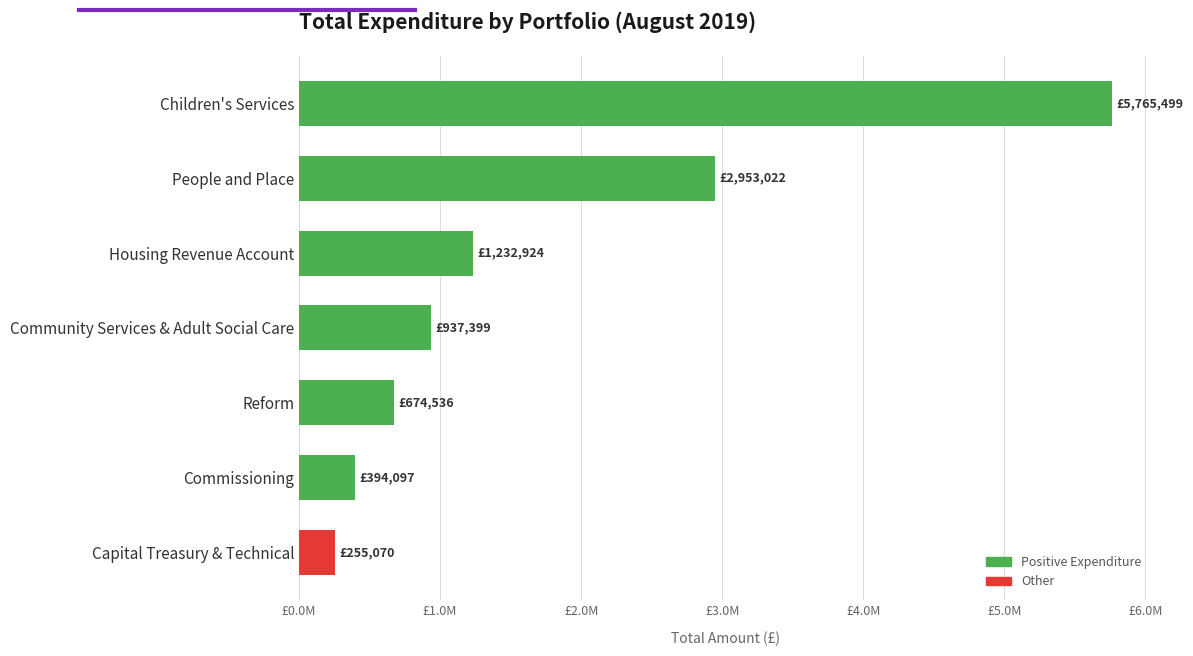

Are the bars horizontal?

Yes